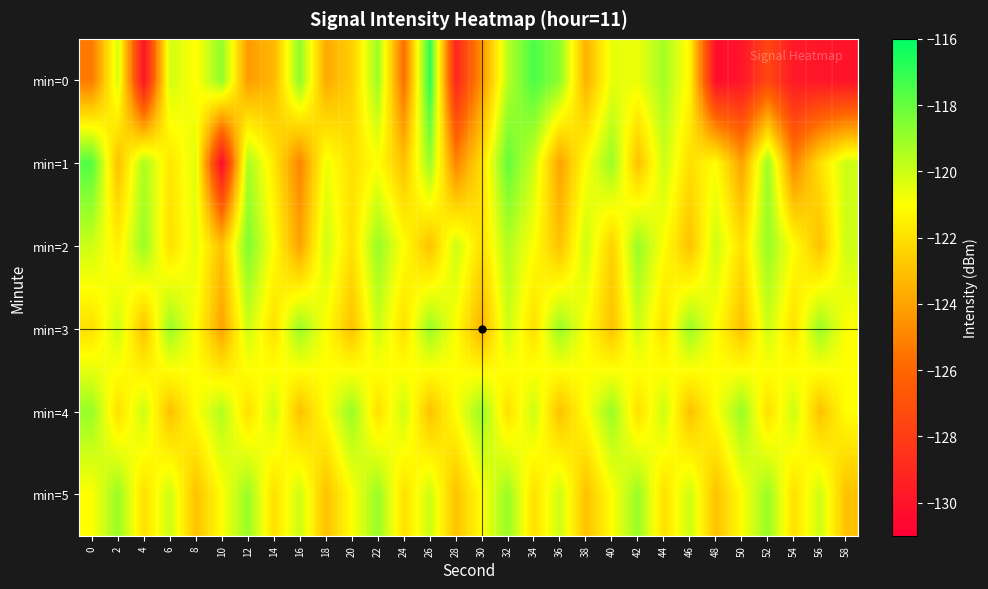

Between 4 and 8, which series saw the biggest shift?

min=0